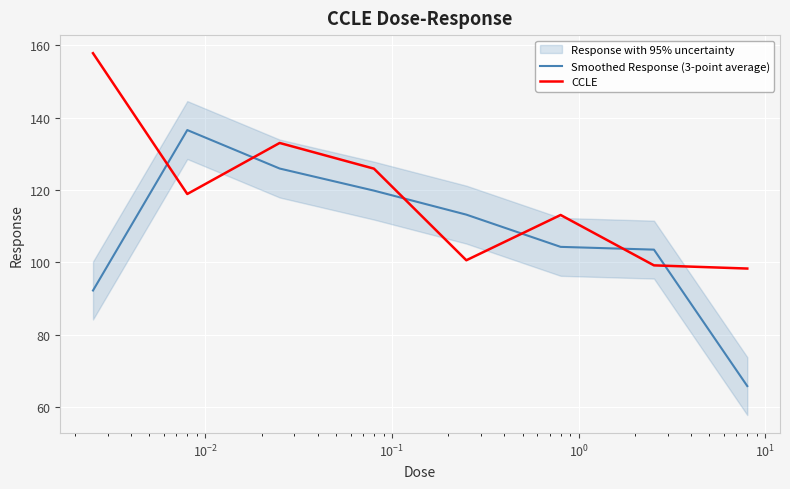

Reading left to right, list all the values displayed in this chart.

Smoothed Response (3-point average): 92.2	136.6	125.9	119.8	113.2	104.3	103.5	65.8
CCLE: 157.8	118.9	133.0	125.9	100.6	113.1	99.2	98.3